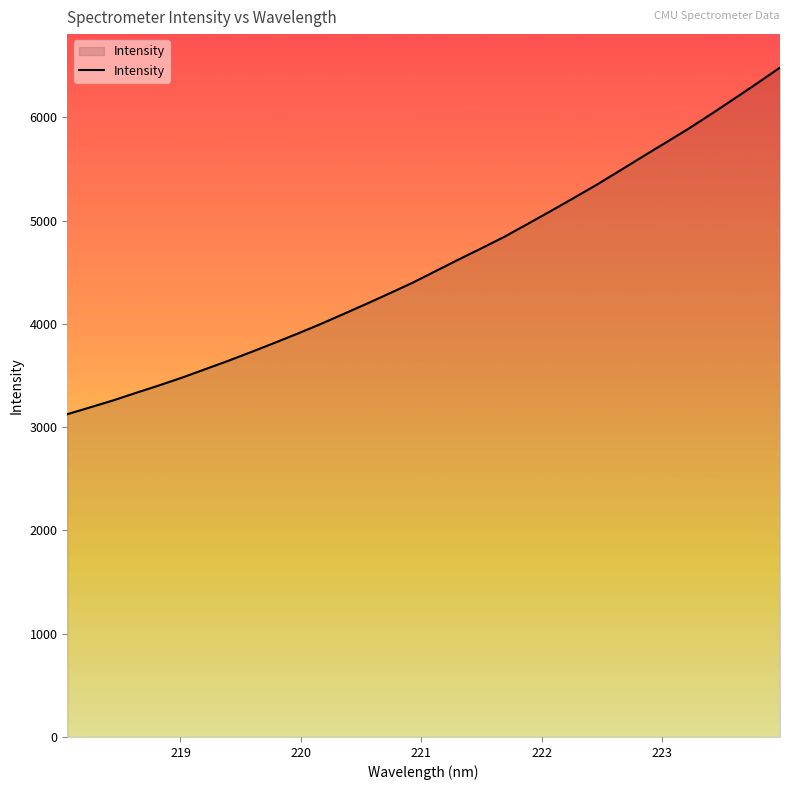

What is the maximum value shown in the chart?

6480.9